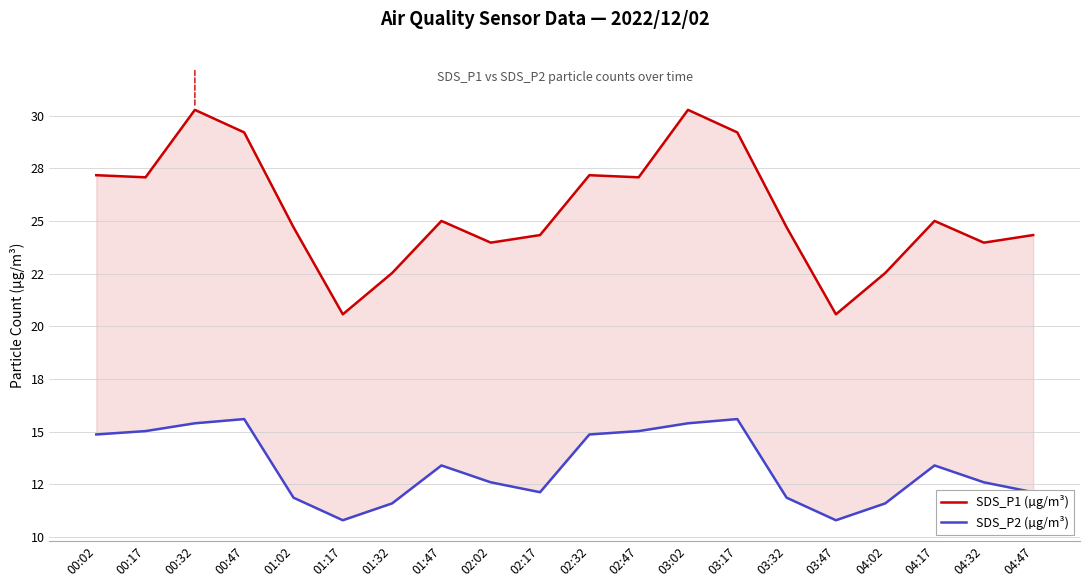

What are all the series names shown in the legend?

SDS_P1 (µg/m³), SDS_P2 (µg/m³)